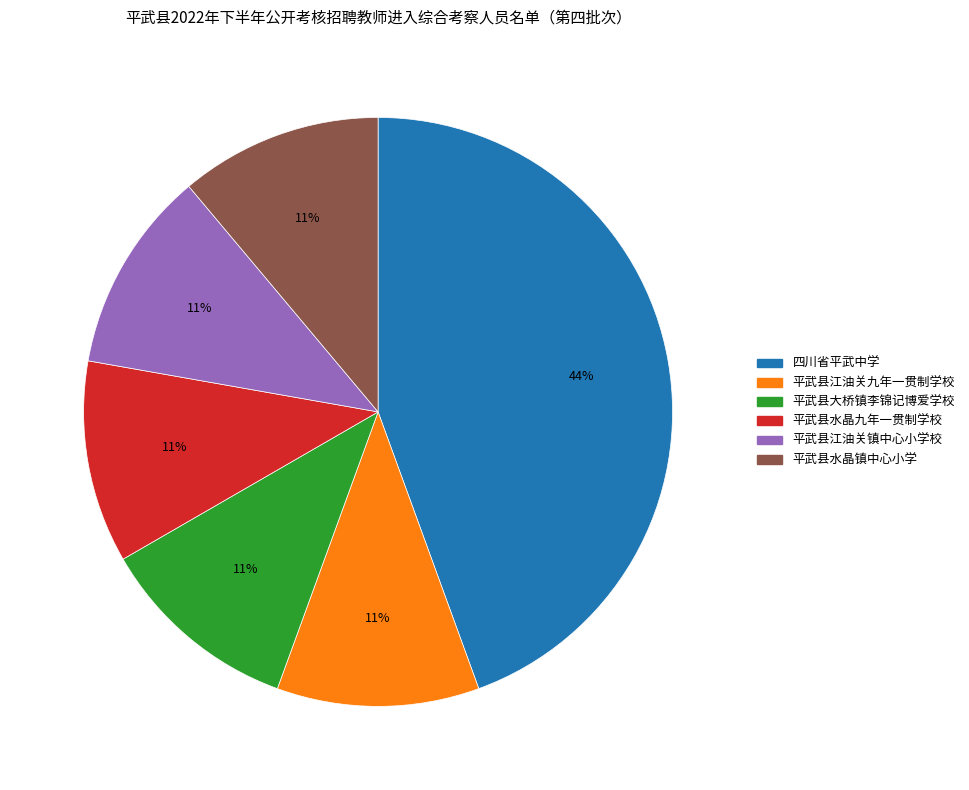

Which category has the biggest portion of the pie?

四川省平武中学